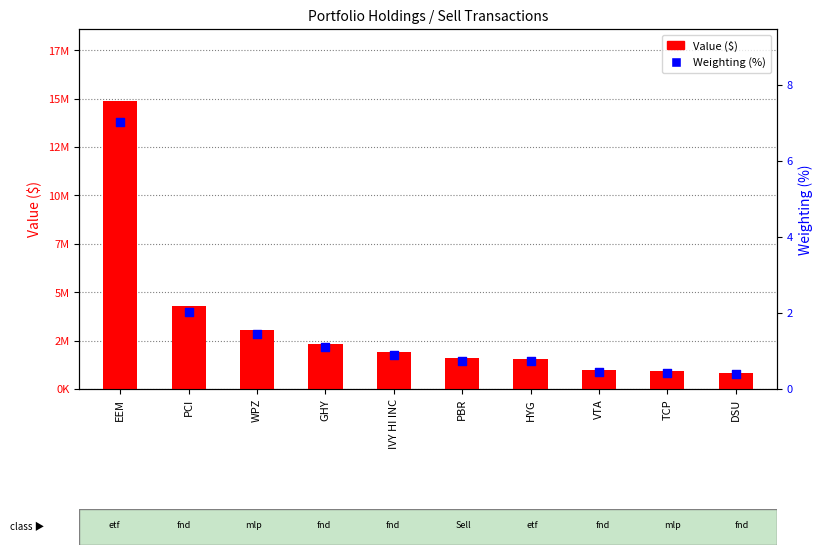

Is the value of Weighting (%) at WPZ greater than the value of Value ($) at DSU?

No